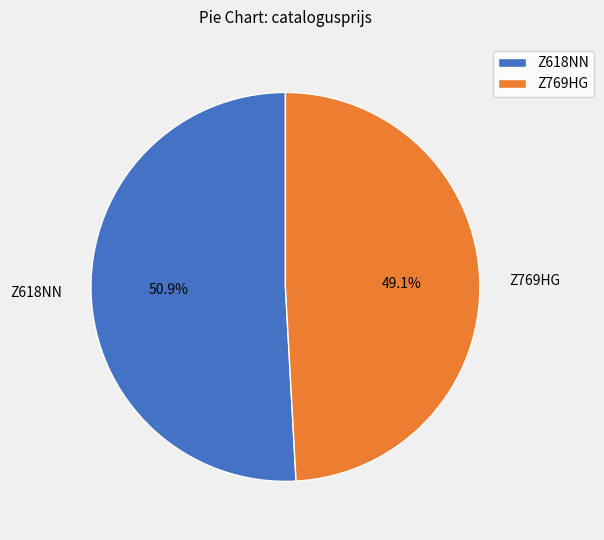

Rank the categories by value from lowest to highest.

Z769HG, Z618NN